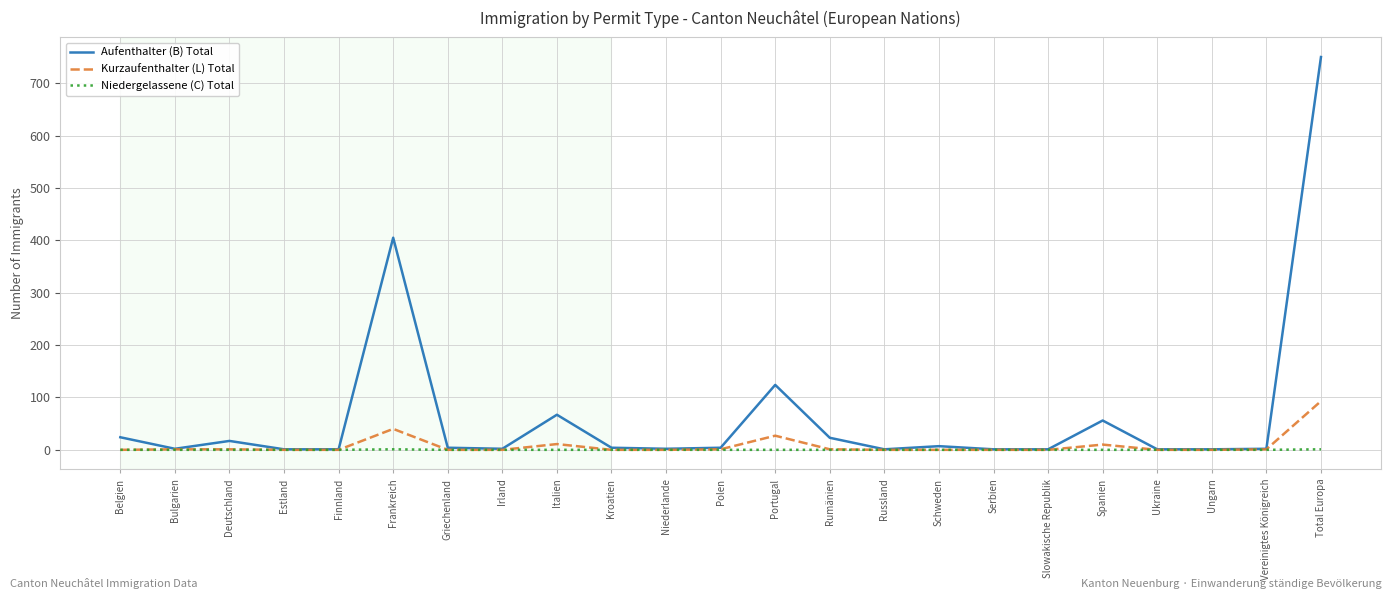

What is the difference between the maximum and second lowest values in the Niedergelassene (C) Total series?

1